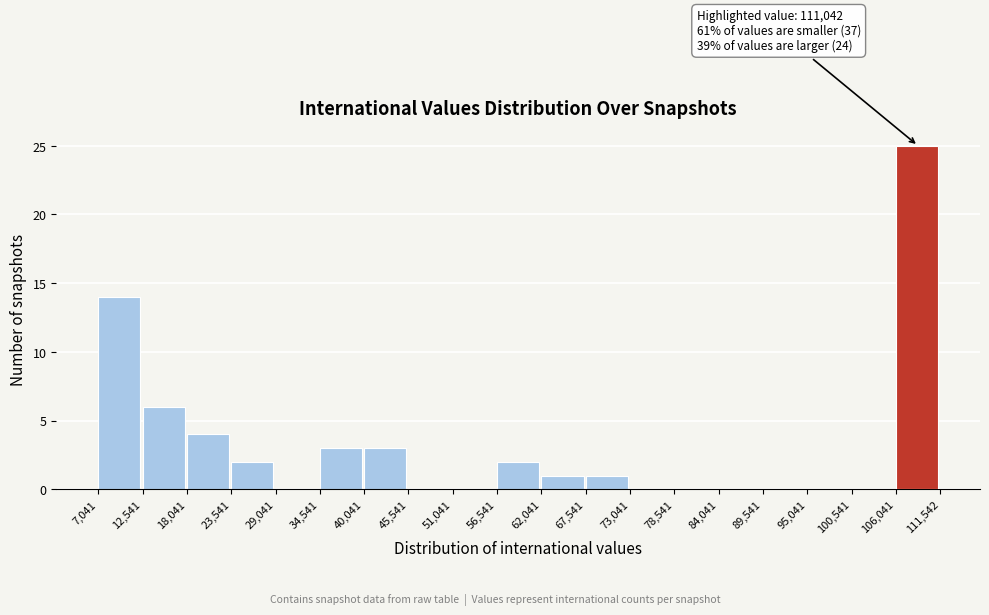

Over which range of the x-axis is the bar tallest?

106,041 to 111,542